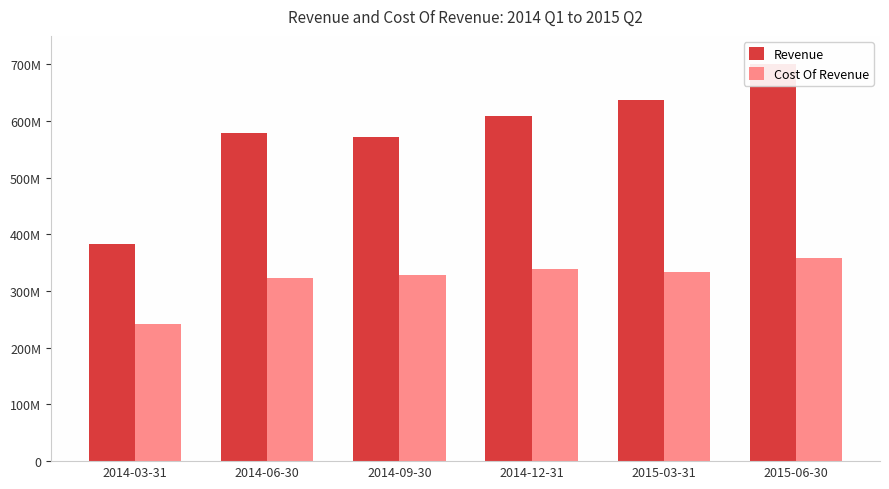

At which label does Revenue first exceed 608831000?

2015-03-31